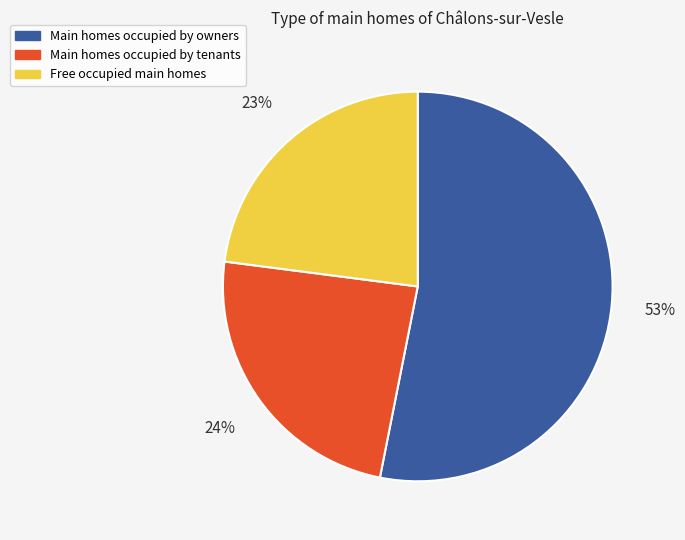

To the nearest percent, what is the difference between the largest and smallest slice percentages?

30%